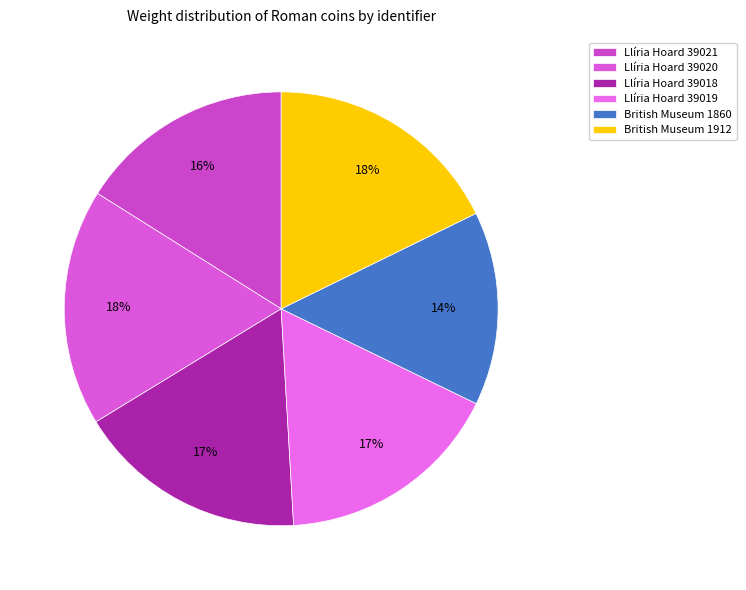

Which has a higher value, British Museum 1912 or Llíria Hoard 39020?

British Museum 1912